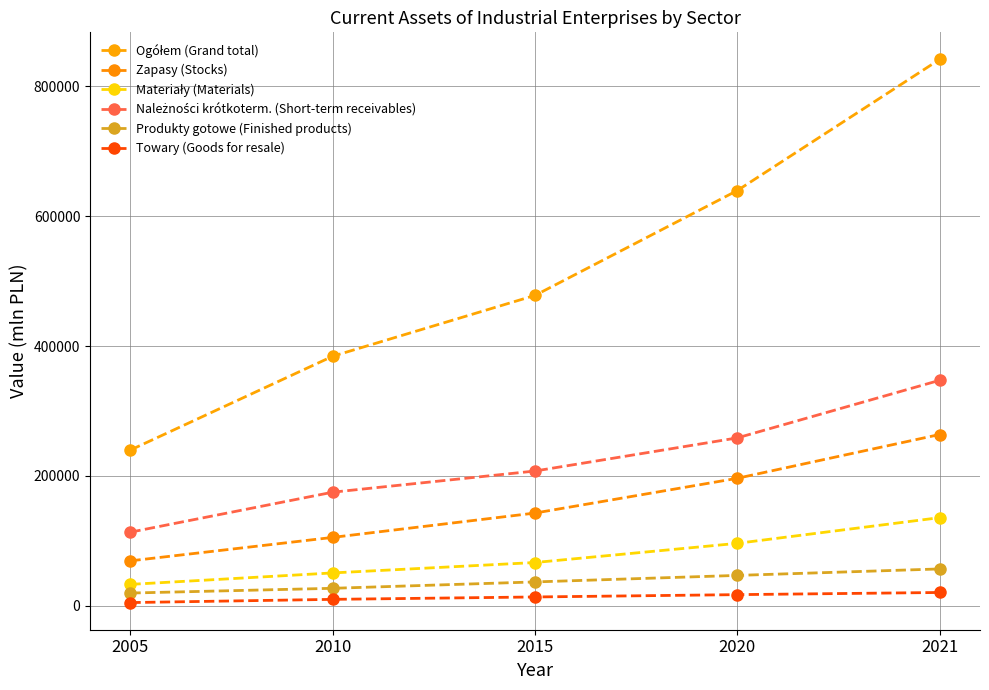

Between 2020 and 2021, which series saw the biggest shift?

Ogółem (Grand total)